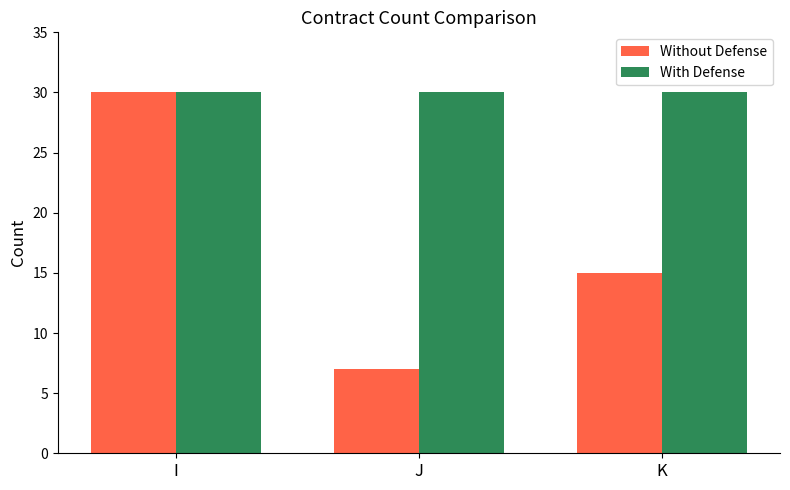

Is the value of Without Defense at K greater than the value of With Defense at I?

No